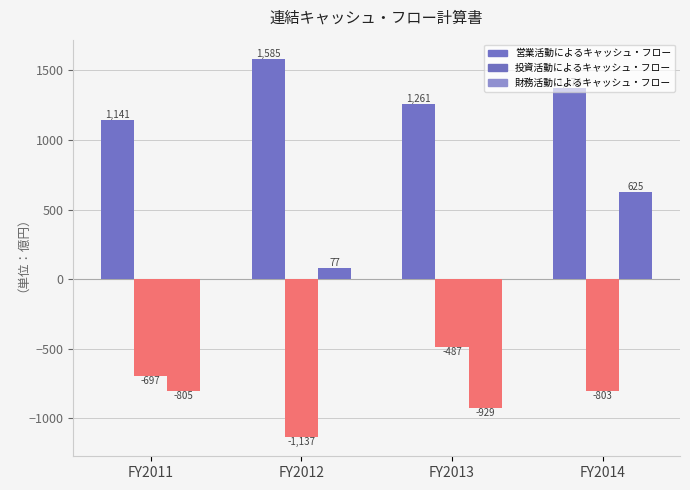

What is the approximate value of 財務活動によるキャッシュ・フロー at FY2014?

625